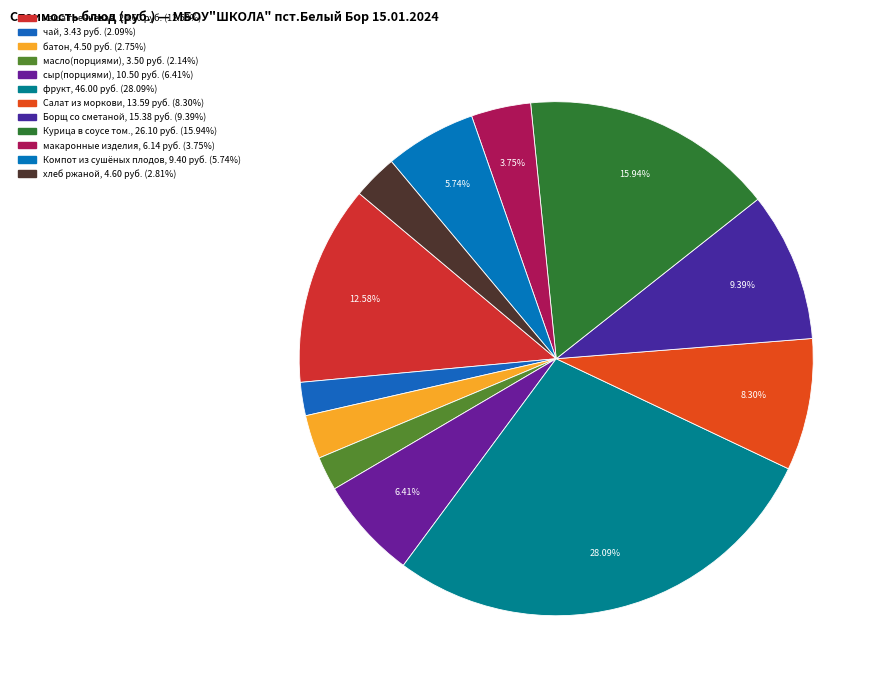

Is the sum of хлеб ржаной and сыр(порциями) greater than half?

No